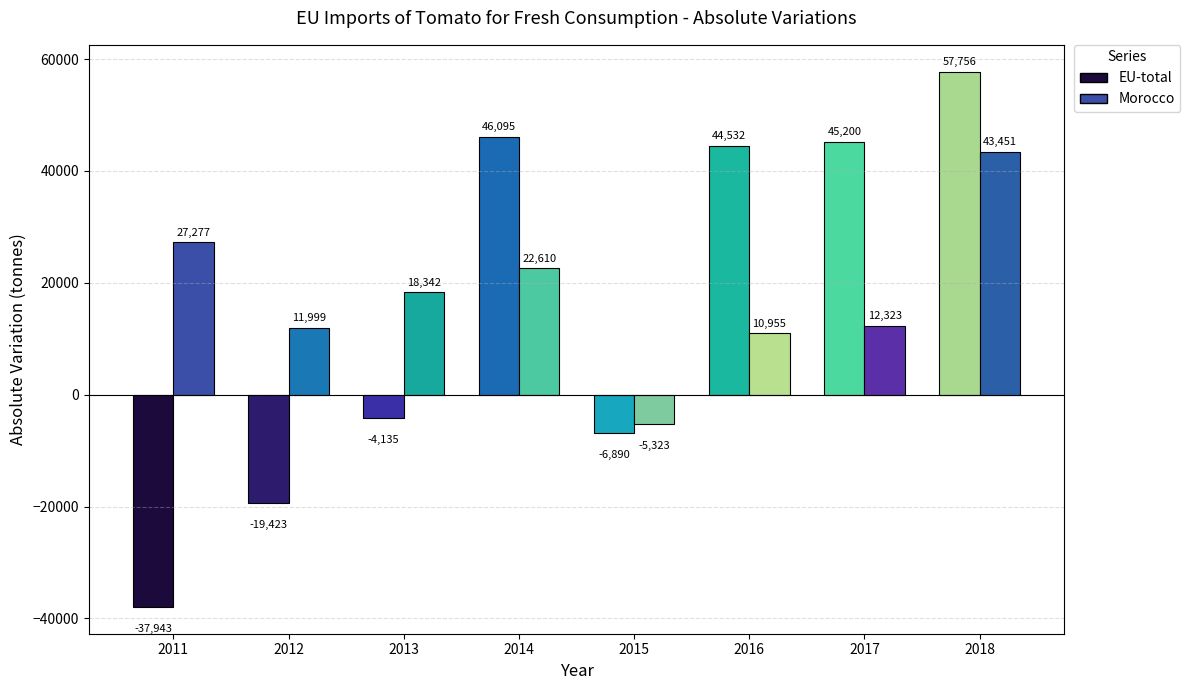

What is the sum of the EU-total values at 2013 and 2014?

41960